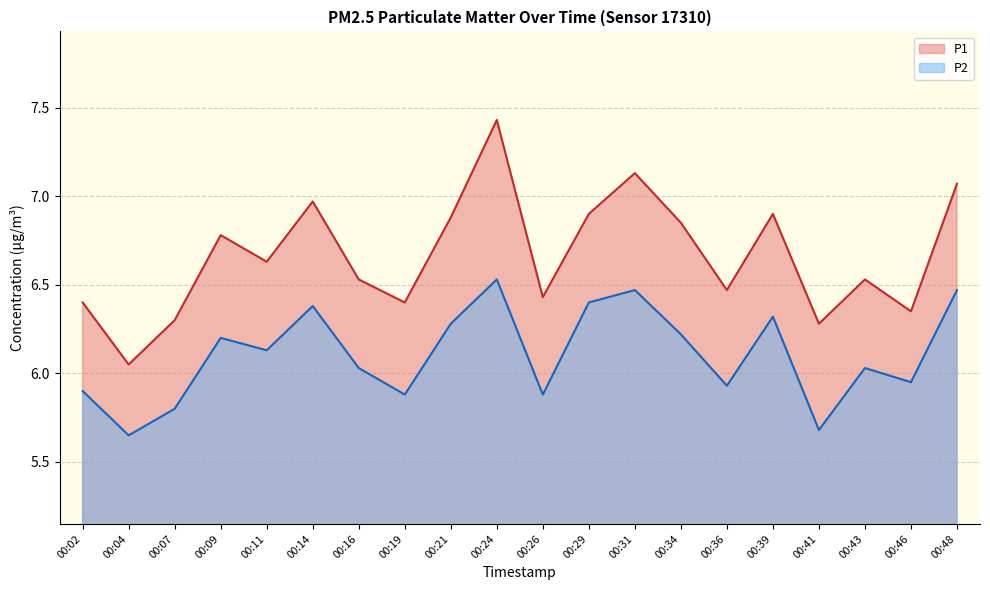

What is the total value across all series at 00:31?

13.6